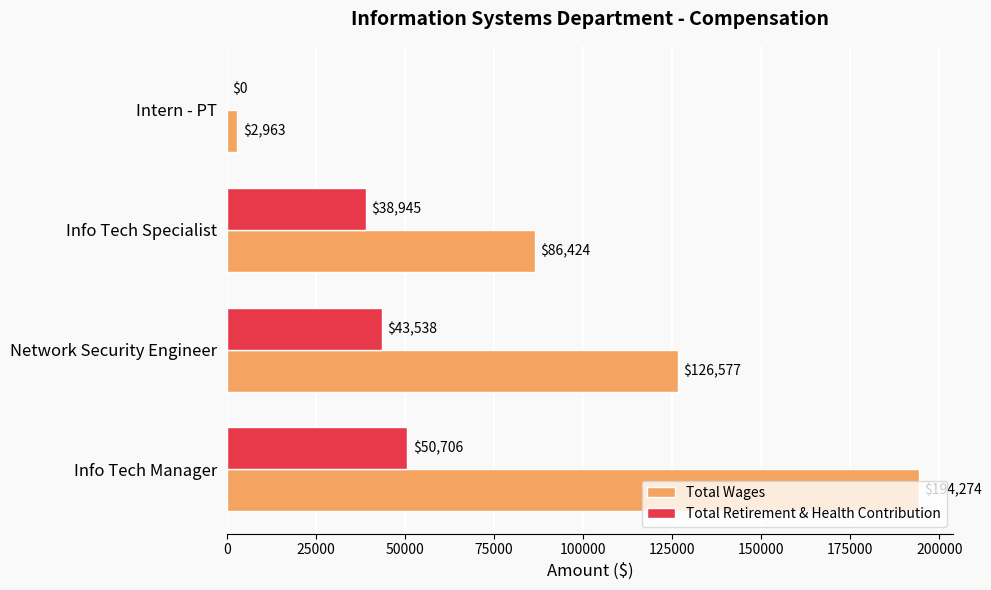

At which category is the sum across all series the highest?

Info Tech Manager